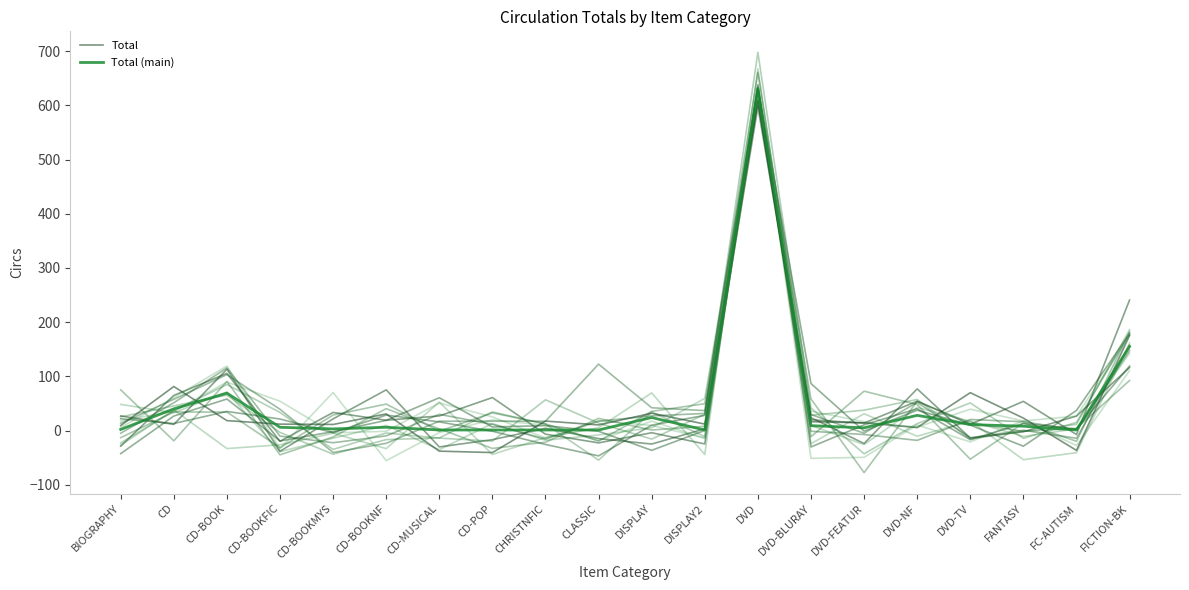

Which series has the widest spread of values?

Total